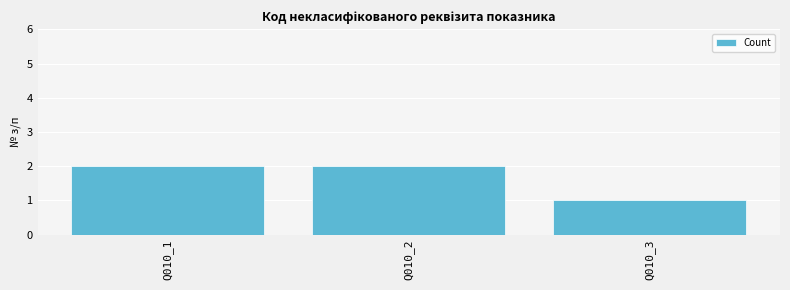

Reading left to right, transcribe all the data shown in this chart.

2	2	1